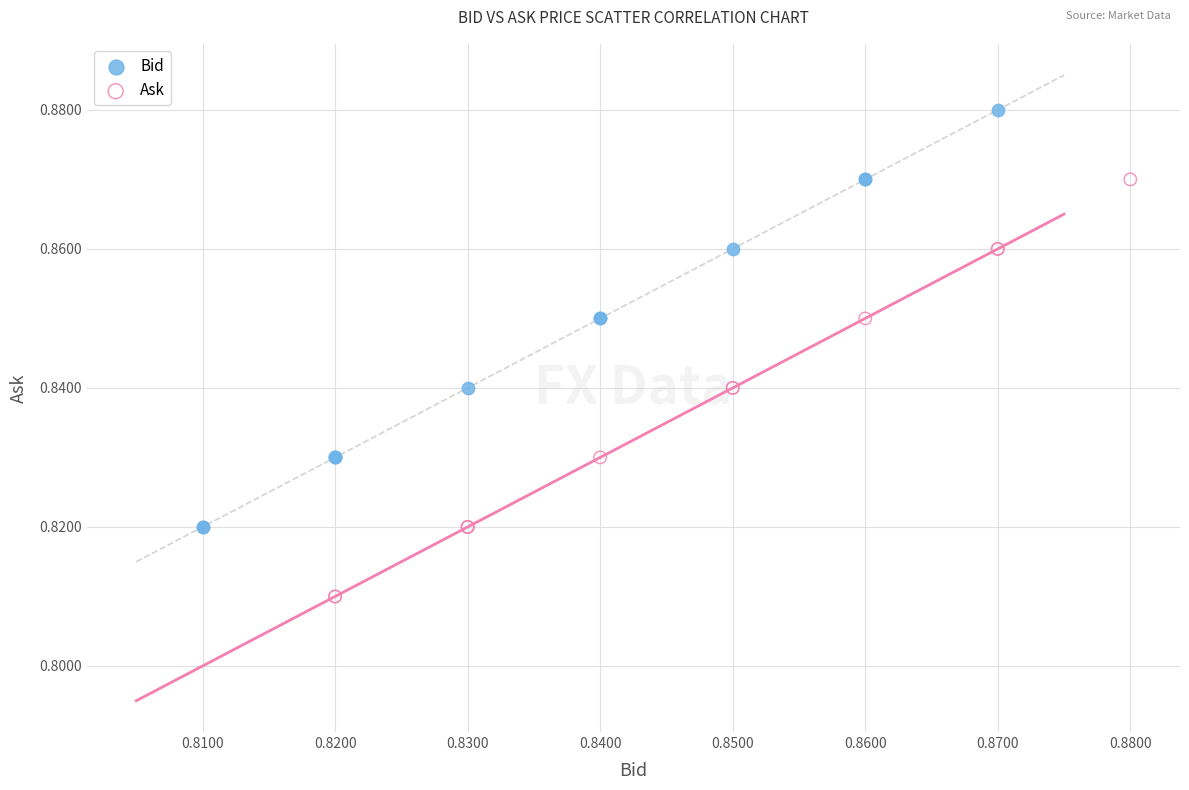

Which series reaches the maximum Y coordinate?

Bid